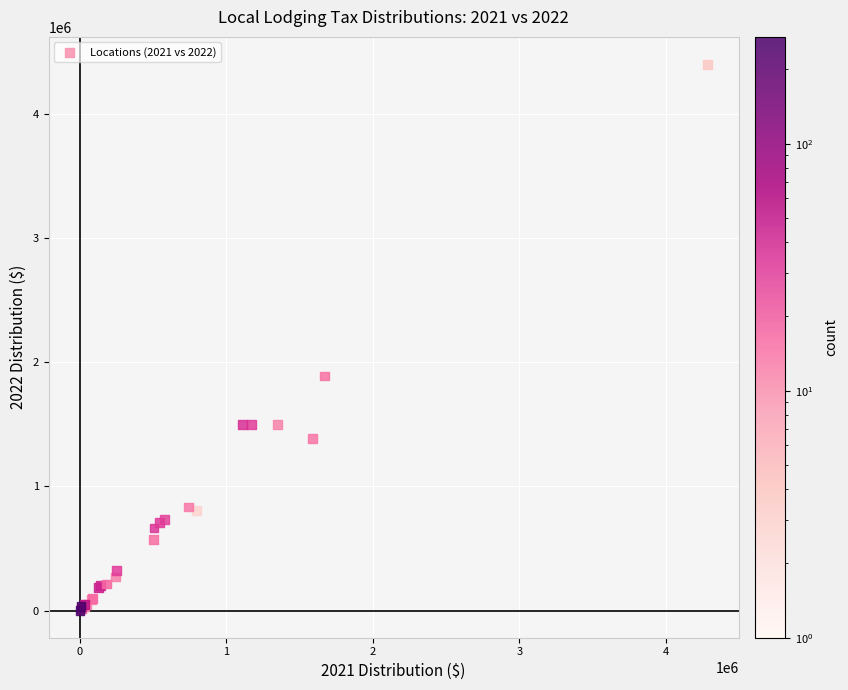

What Y value in the scatter plot is closest to 2200387?

1889489.5